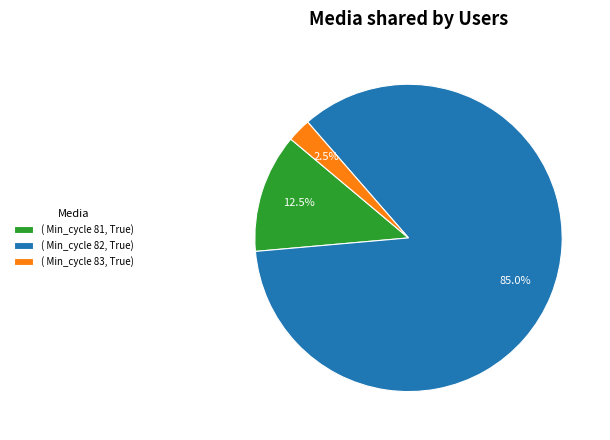

Between ( Min_cycle 81, True) and ( Min_cycle 82, True), which is larger?

( Min_cycle 82, True)